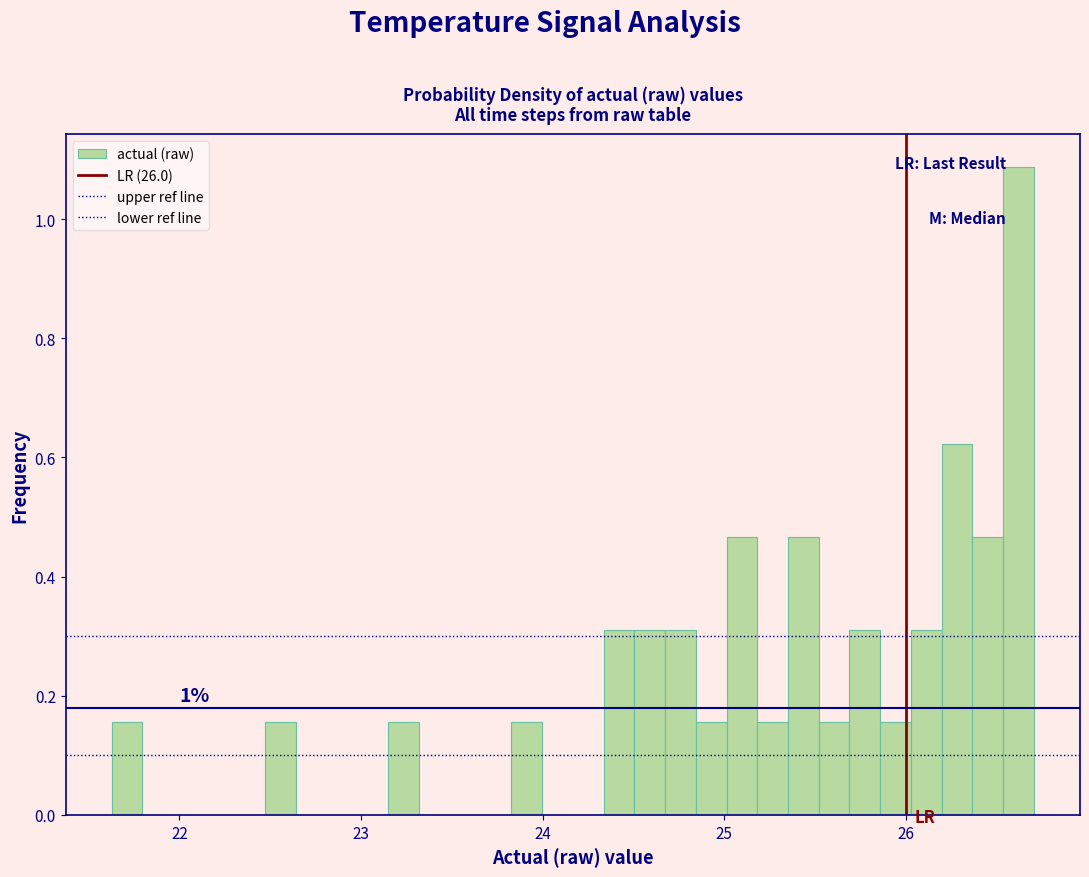

Around what value on the x-axis is the tallest bar? Give the approximate position of its centre, as read against the axis.

26.6